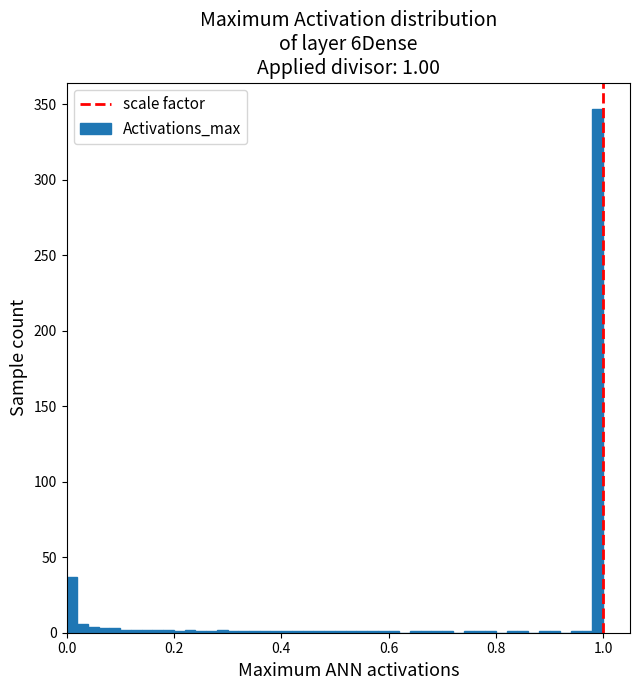

Around what value on the x-axis is the tallest bar? Give the approximate position of its centre, as read against the axis.

1.00